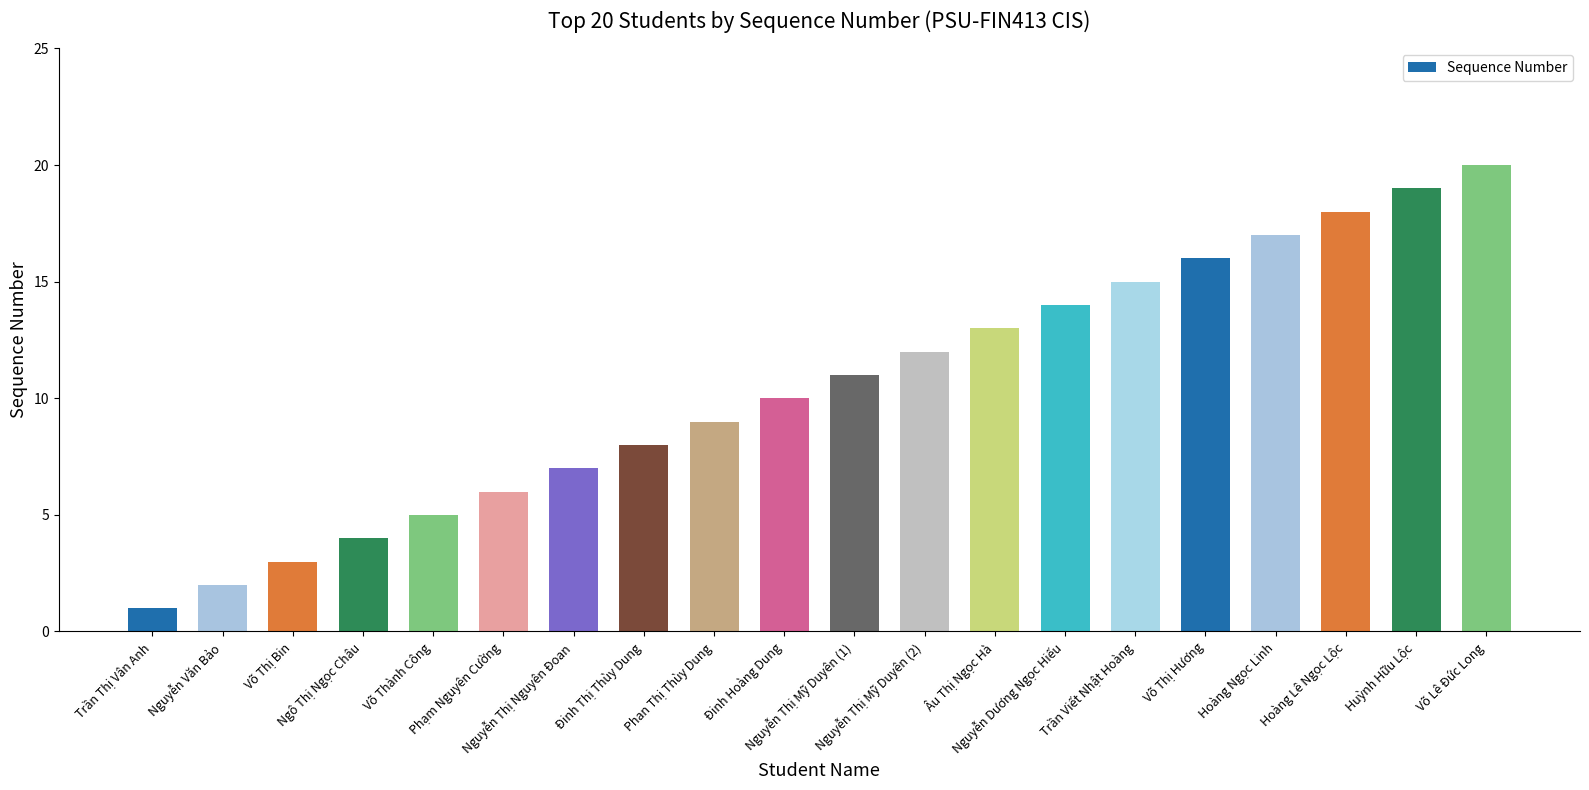

What is the label of the 11th bar from the left?

Nguyễn Thị Mỹ Duyên (1)